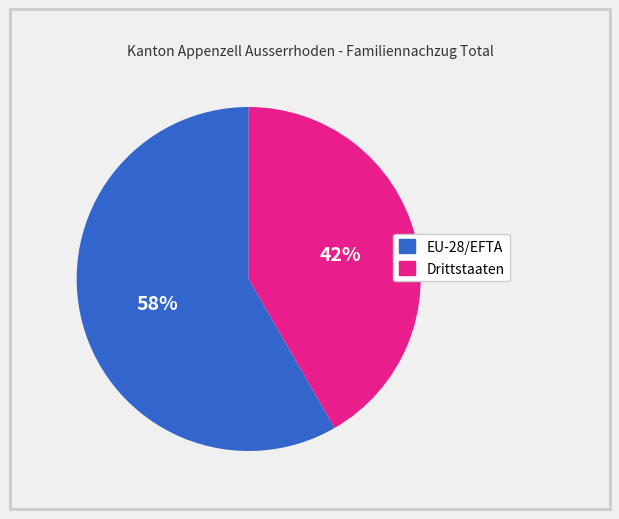

To the nearest percent, what percentage of the pie is EU-28/EFTA?

58%